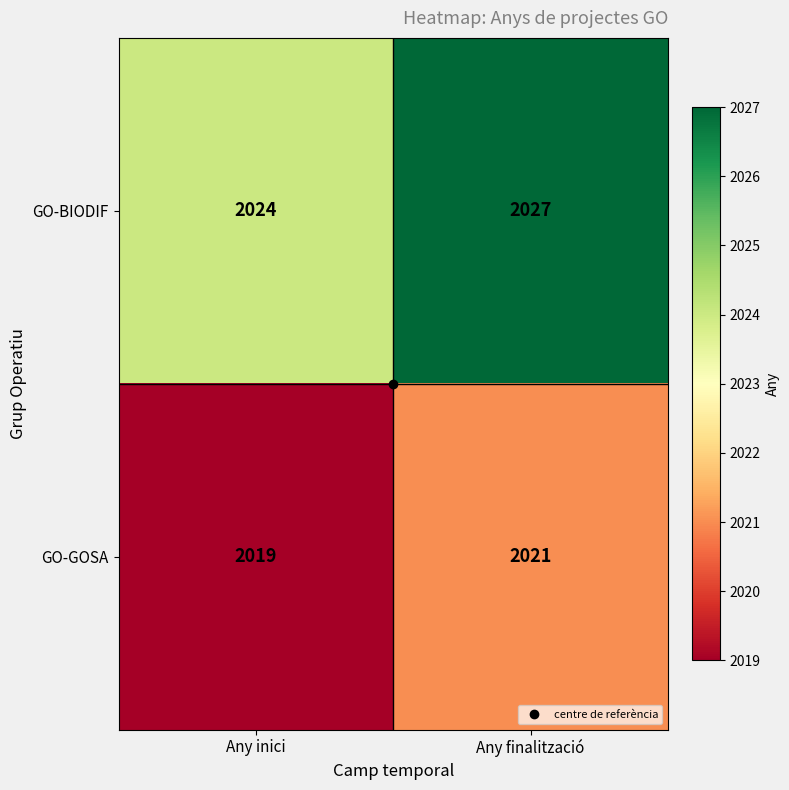

What is the average value of the GO-BIODIF series?

2026